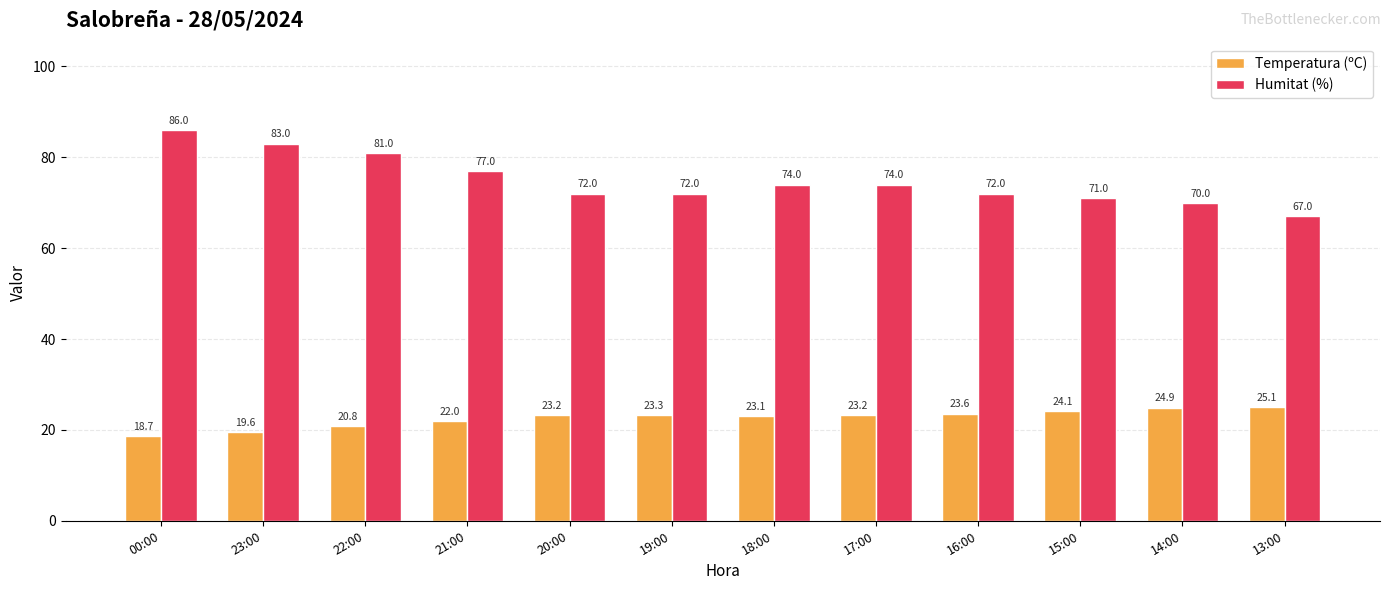

At 17:00, list the series in order from largest to smallest.

Humitat (%), Temperatura (ºC)